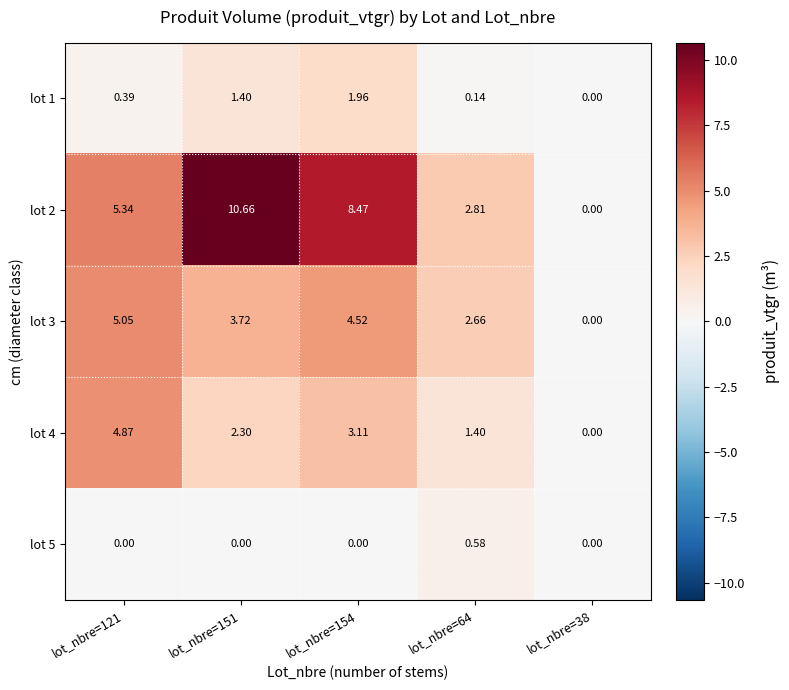

Is the value of lot 1 at lot_nbre=154 greater than the value of lot 3 at lot_nbre=154?

No